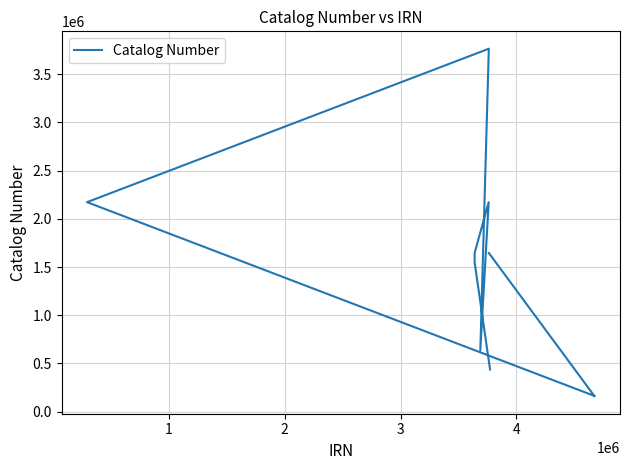

True or false: there are more than 1 points higher than both neighbors.

True